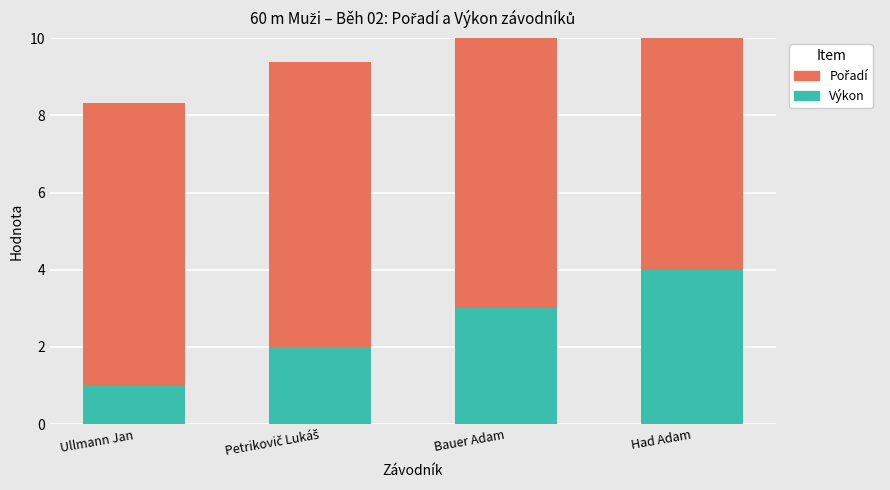

List the labels in order of Výkon value, smallest first.

Ullmann Jan, Petrikovič Lukáš, Bauer Adam, Had Adam